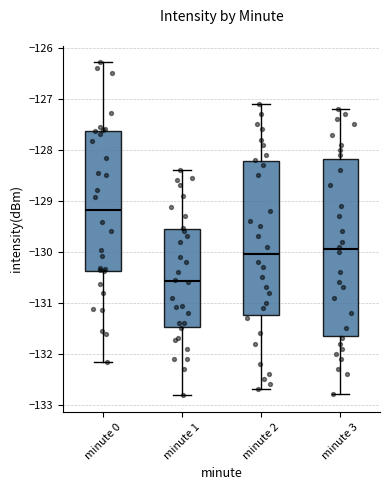

Which box's median line is the highest?

minute 0